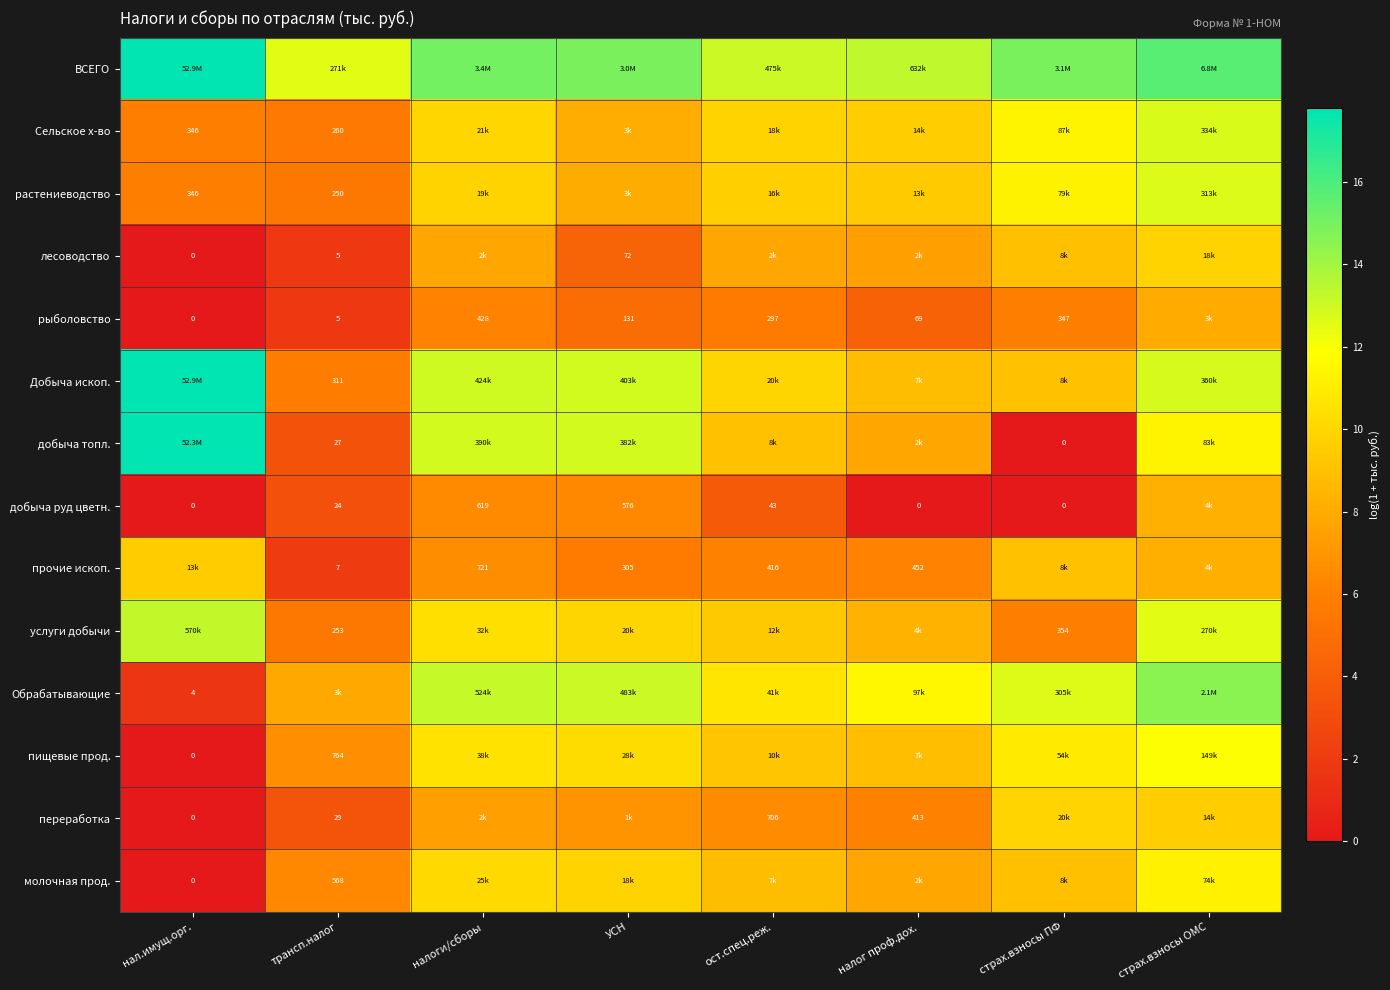

At which label does переработка reach its minimum?

нал.имущ.орг.